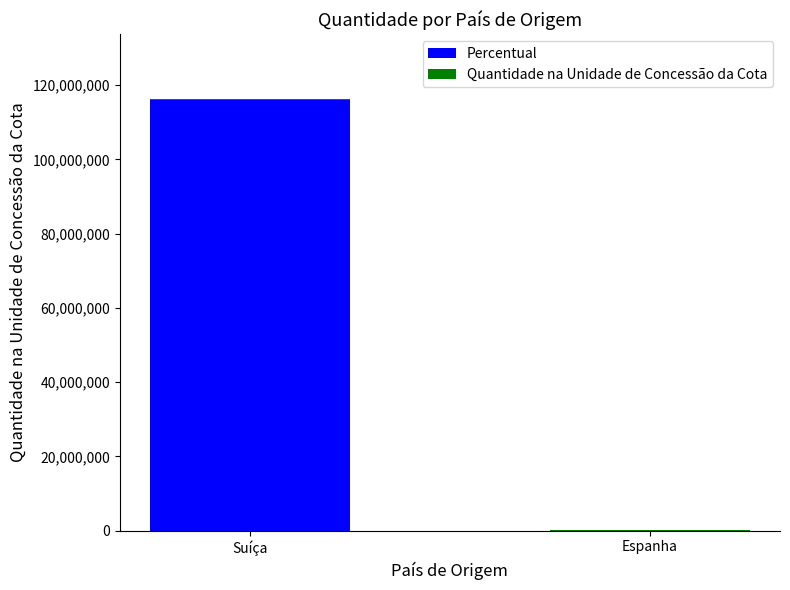

True or false: Percentual has a value of 116042924.8 at Suíça.

True